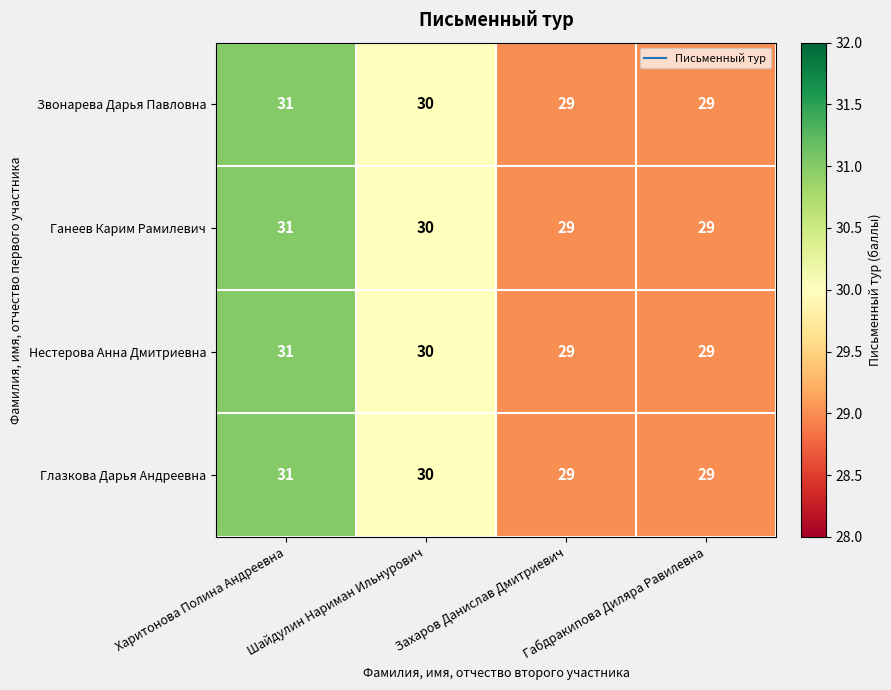

True or false: Звонарева Дарья Павловна has a value of 44 at Захаров Данислав Дмитриевич.

False